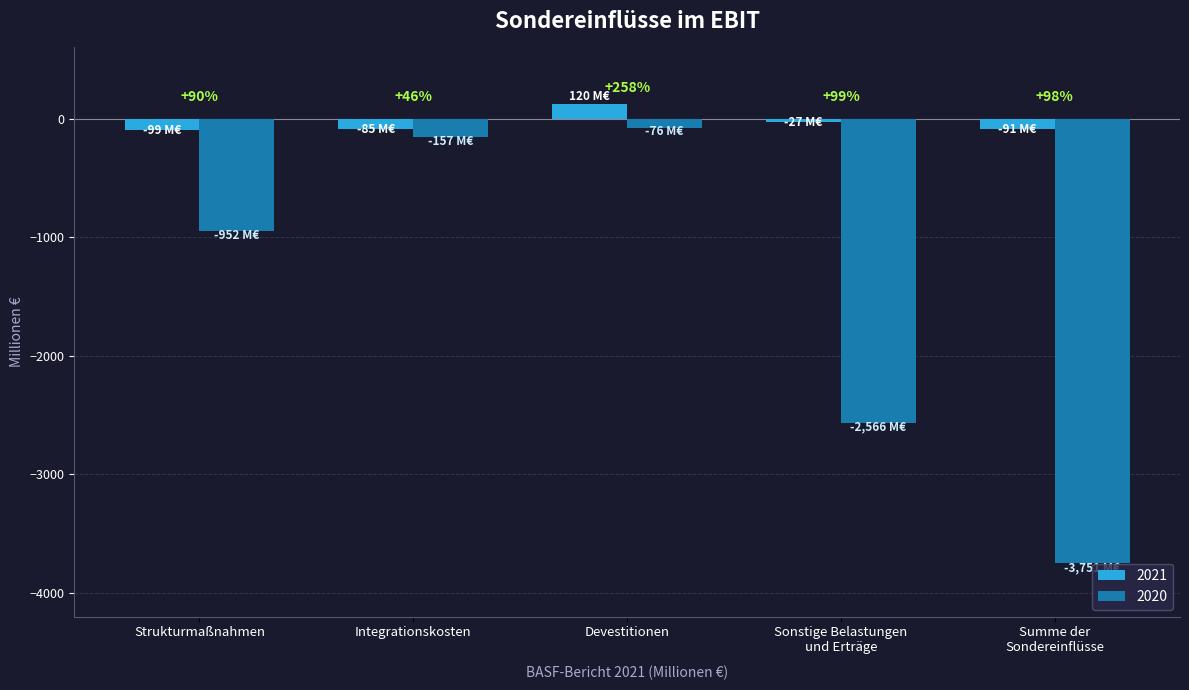

What are all the series names shown in the legend?

2021, 2020